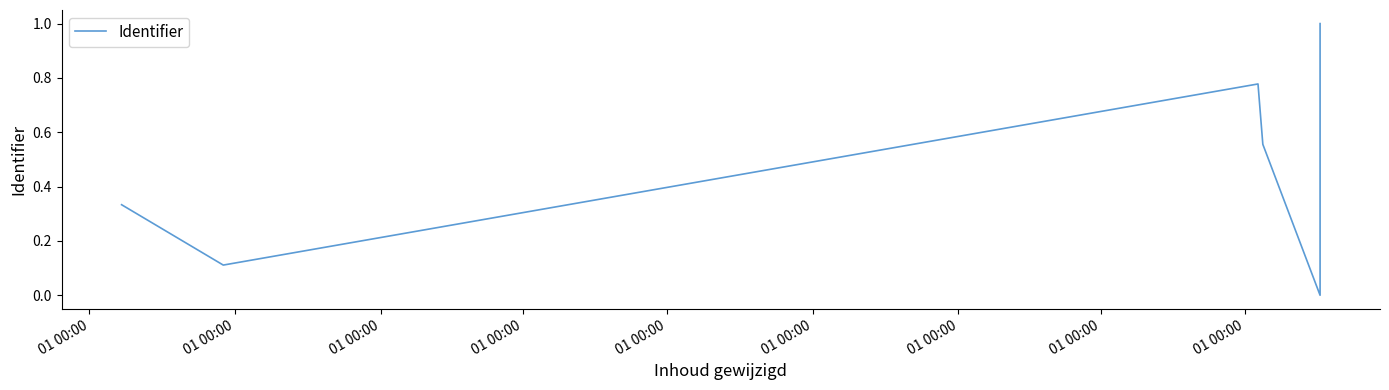

What is the maximum value shown in the chart?

1.0